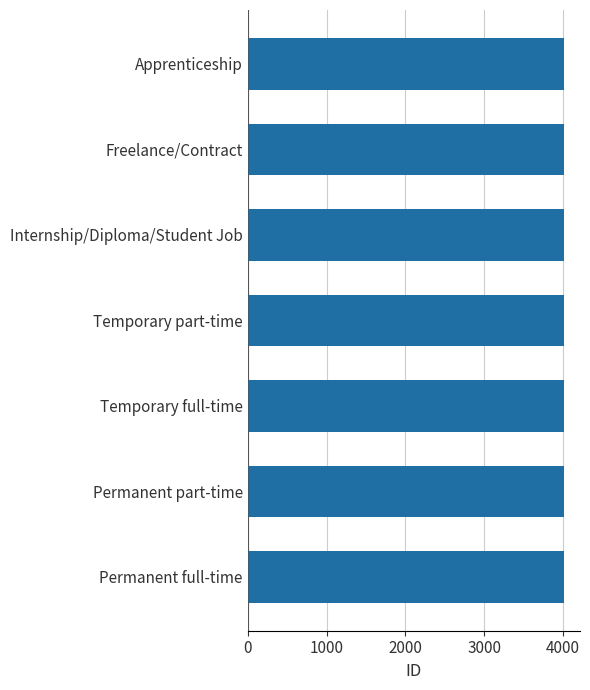

What is the sum of all values?

28063